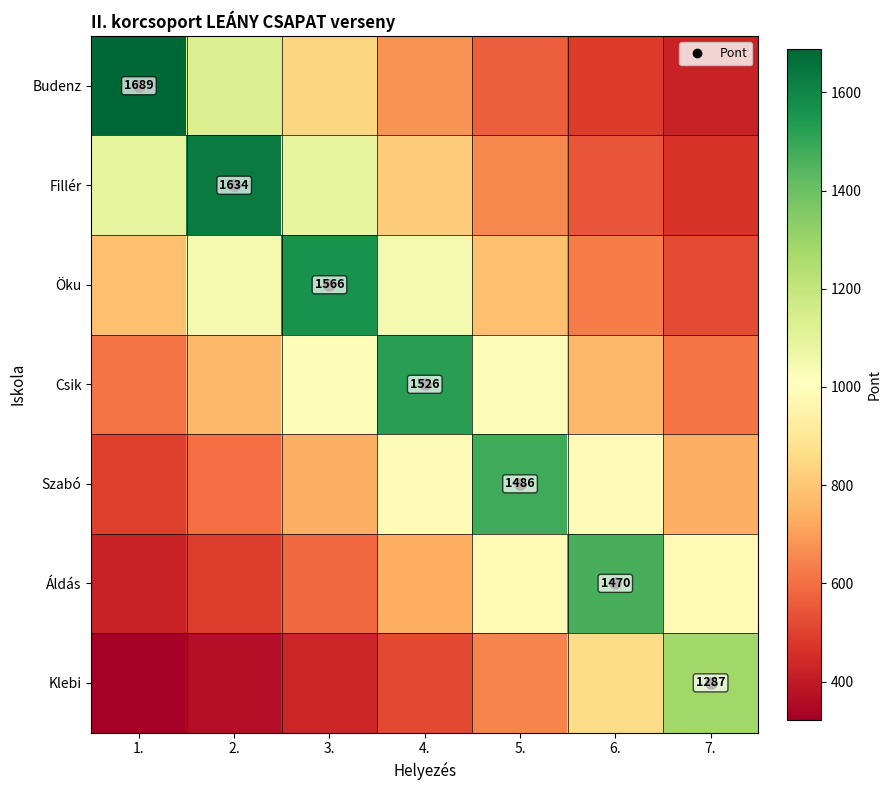

Which series has the widest spread of values?

Budenz